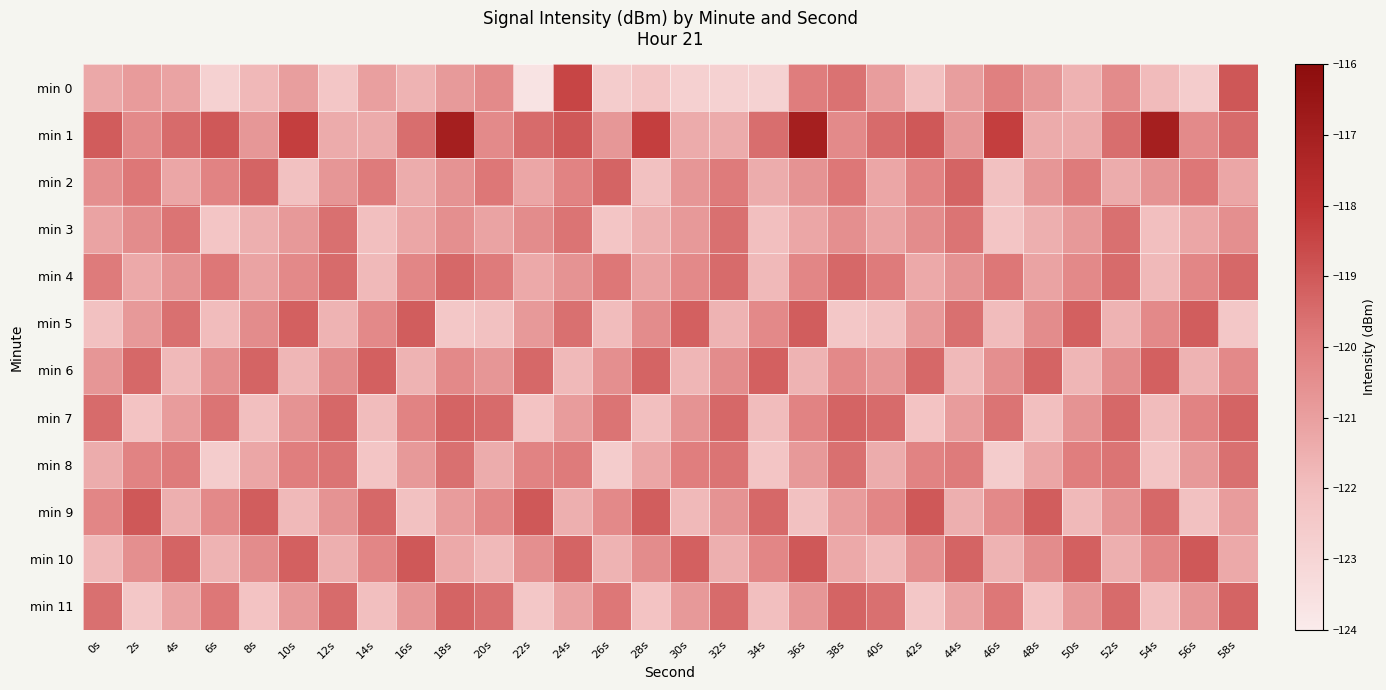

What is the smallest value displayed?

-123.6